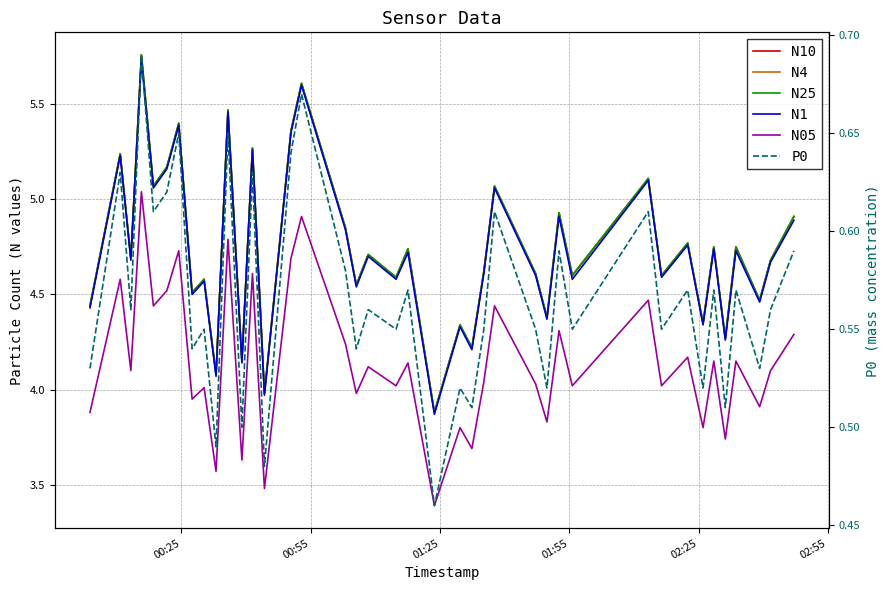

What is the difference between the maximum and minimum values in the N25 series?

1.9